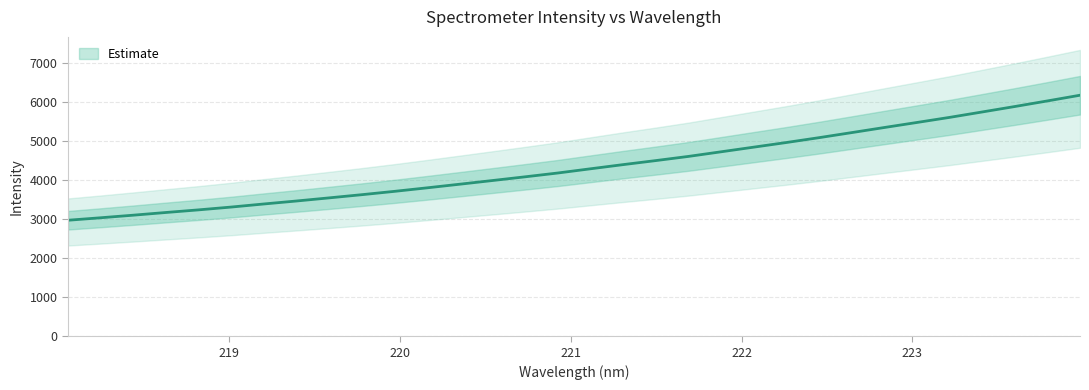

Rank the categories by value from highest to lowest.

223.9802, 223.7895, 223.5987, 223.408, 223.2172, 223.0264, 222.8355, 222.6447, 222.4538, 222.263, 222.0721, 221.8812, 221.6902, 221.4993, 221.3083, 221.1174, 220.9264, 220.7354, 220.5444, 220.3533, 220.1623, 219.9712, 219.7801, 219.589, 219.3979, 219.2067, 219.0156, 218.8244, 218.6332, 218.442, 218.2508, 218.0596